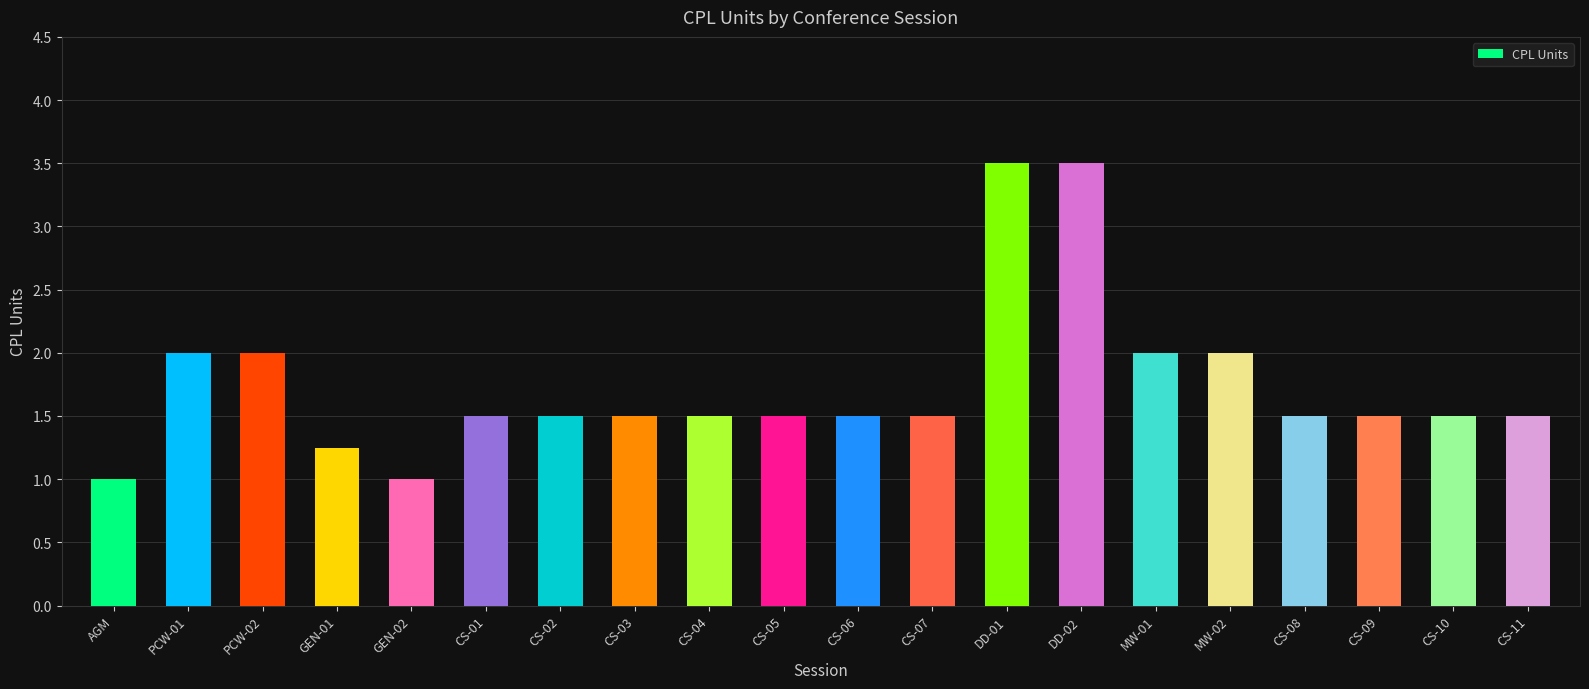

The value at PCW-01 is 2.0. True or false?

True